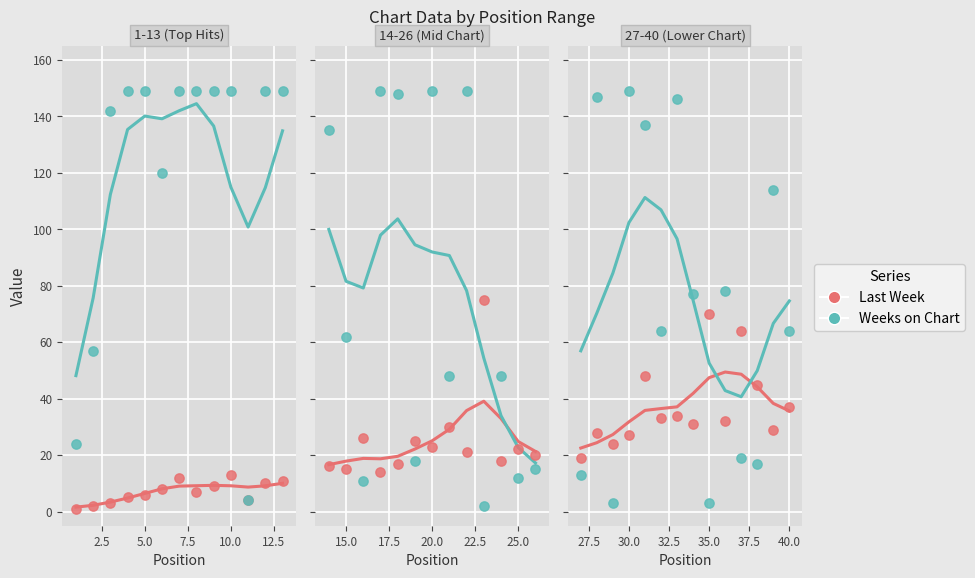

Which series contains the lowest Y value?

Last Week